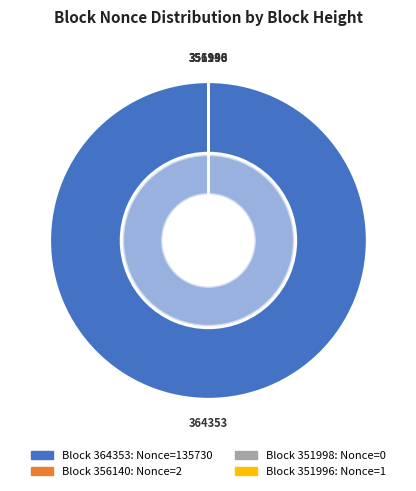

Do 351998 and 364353 together represent more than half of the pie?

Yes